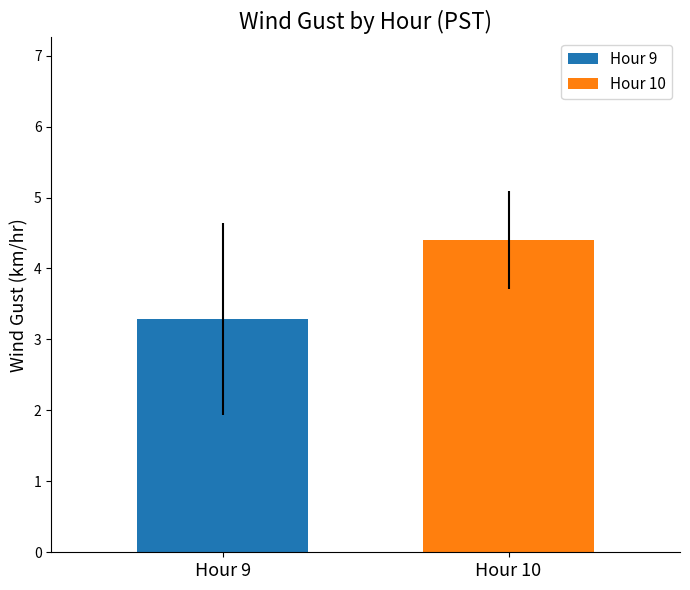

Count the number of categories in the chart.

1